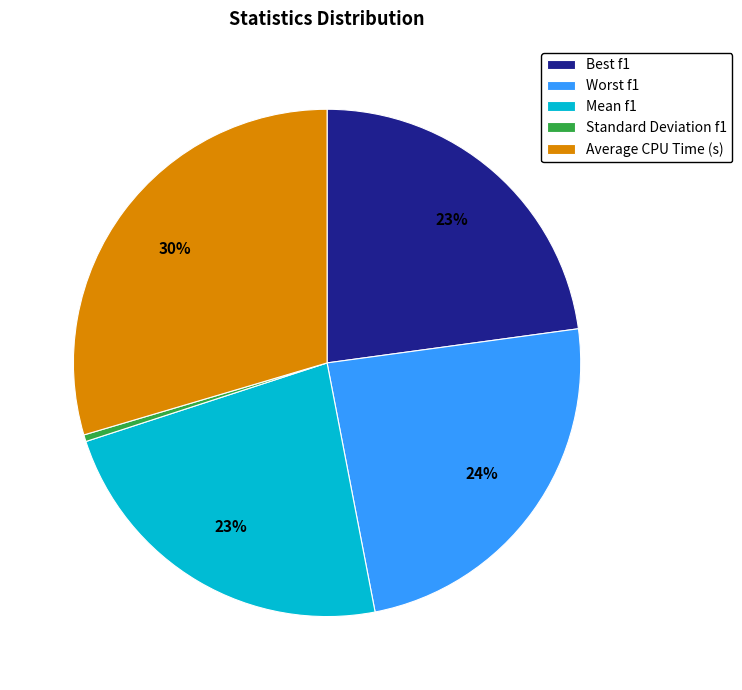

How many slices are in this pie chart?

5